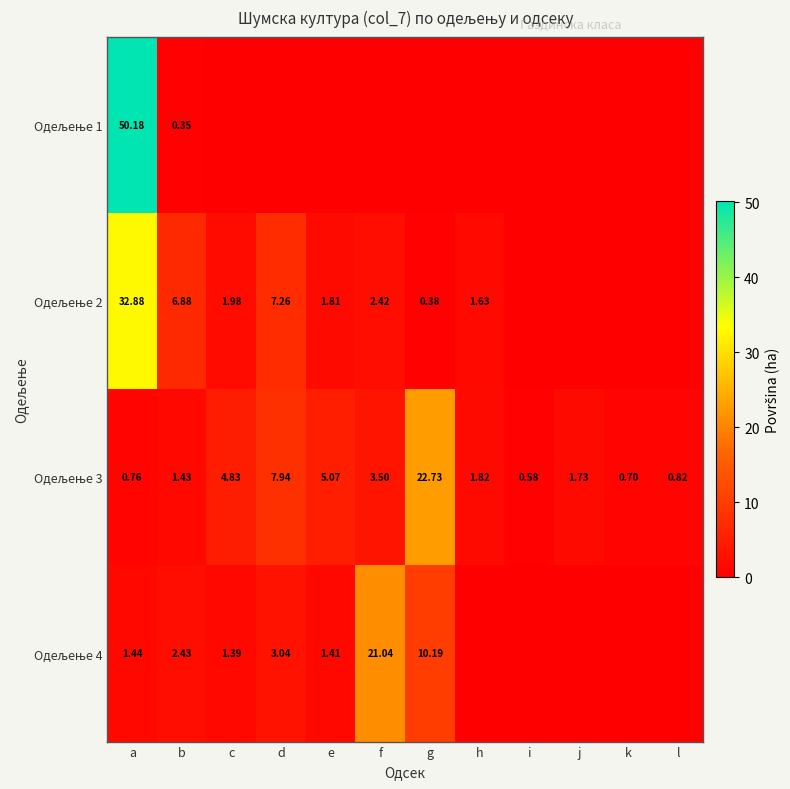

Which series has the widest spread of values?

Одељење 1